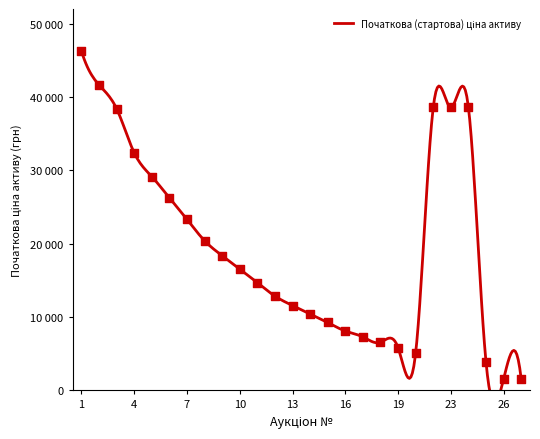

Which has a higher value, 7 or 12?

7